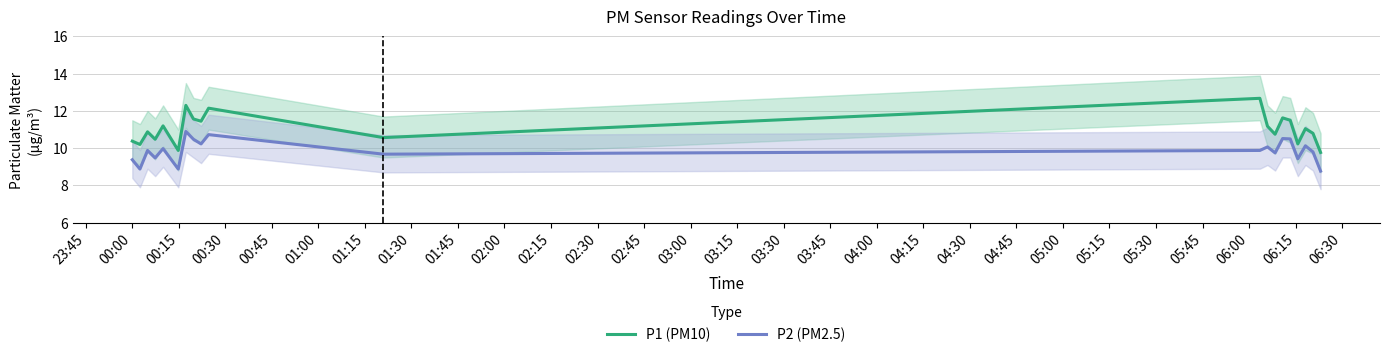

True or false: P2 (PM2.5) and P1 (PM10) cross at least once.

False